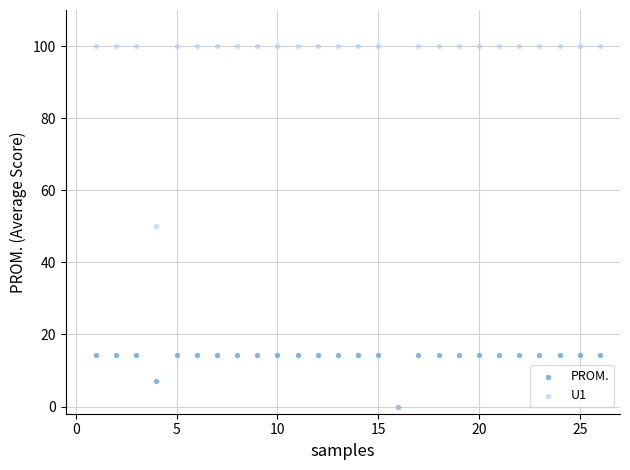

What are all the series names shown in the legend?

PROM., U1